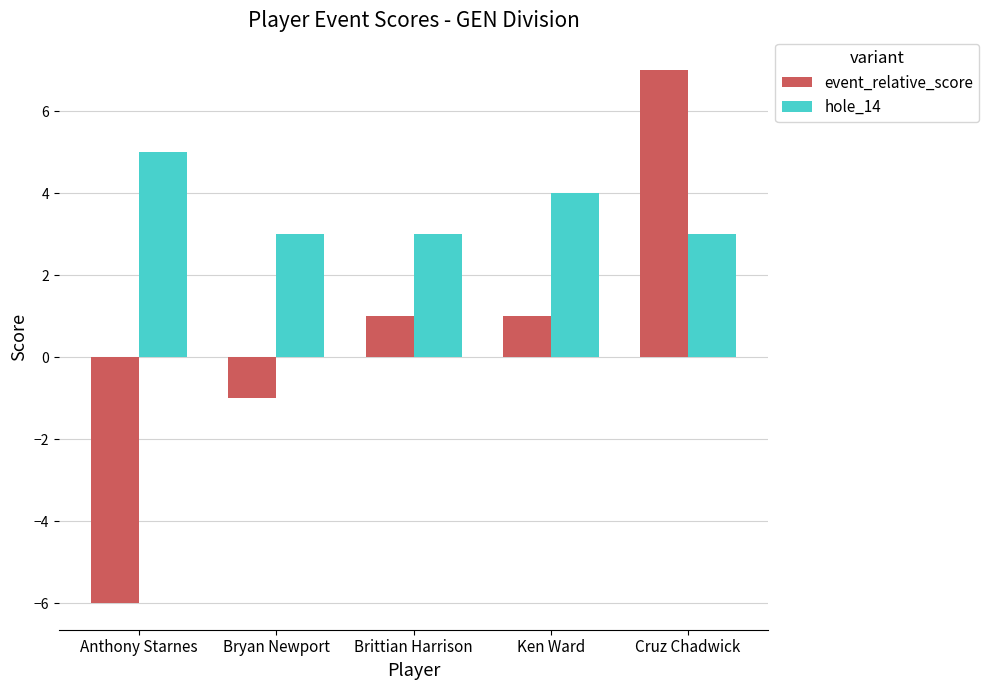

What are all the series names shown in the legend?

event_relative_score, hole_14